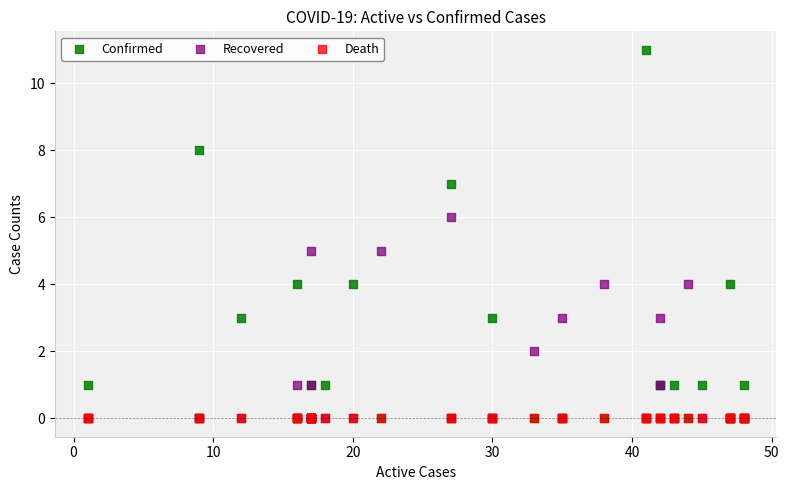

Which series reaches the maximum Y coordinate?

Confirmed